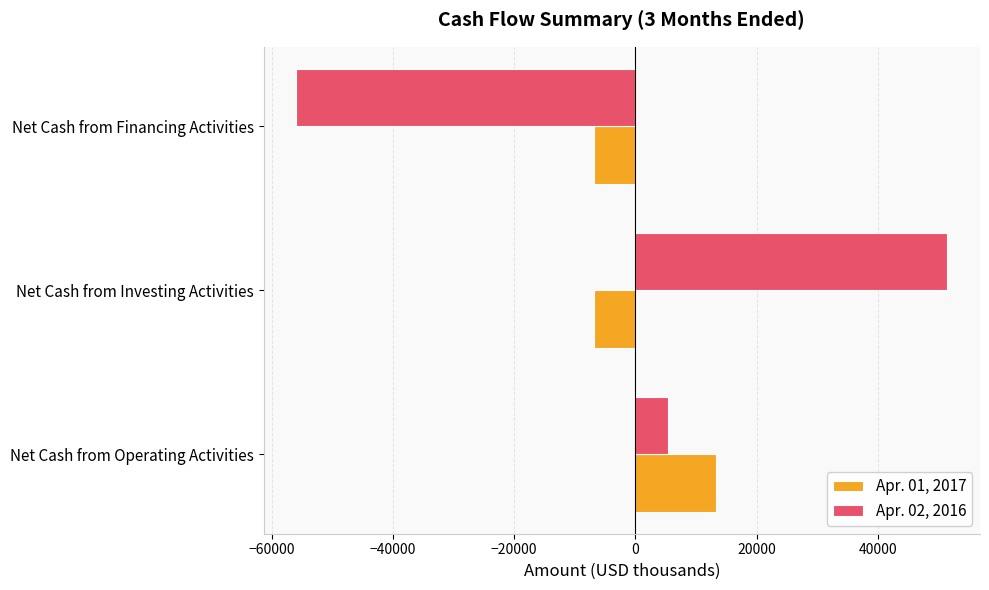

Which series has the largest range (max minus min)?

Apr. 02, 2016